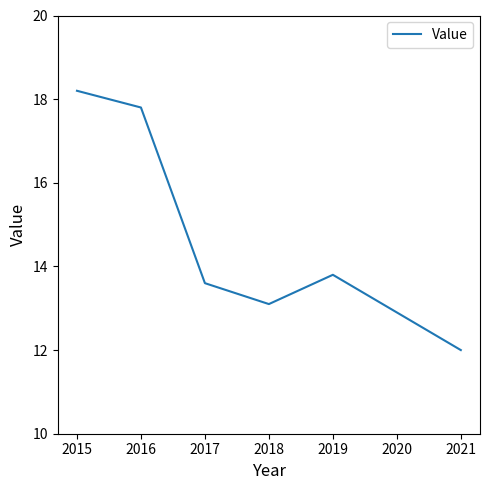

How many interior local peaks (higher than both neighbors) does the data have?

1